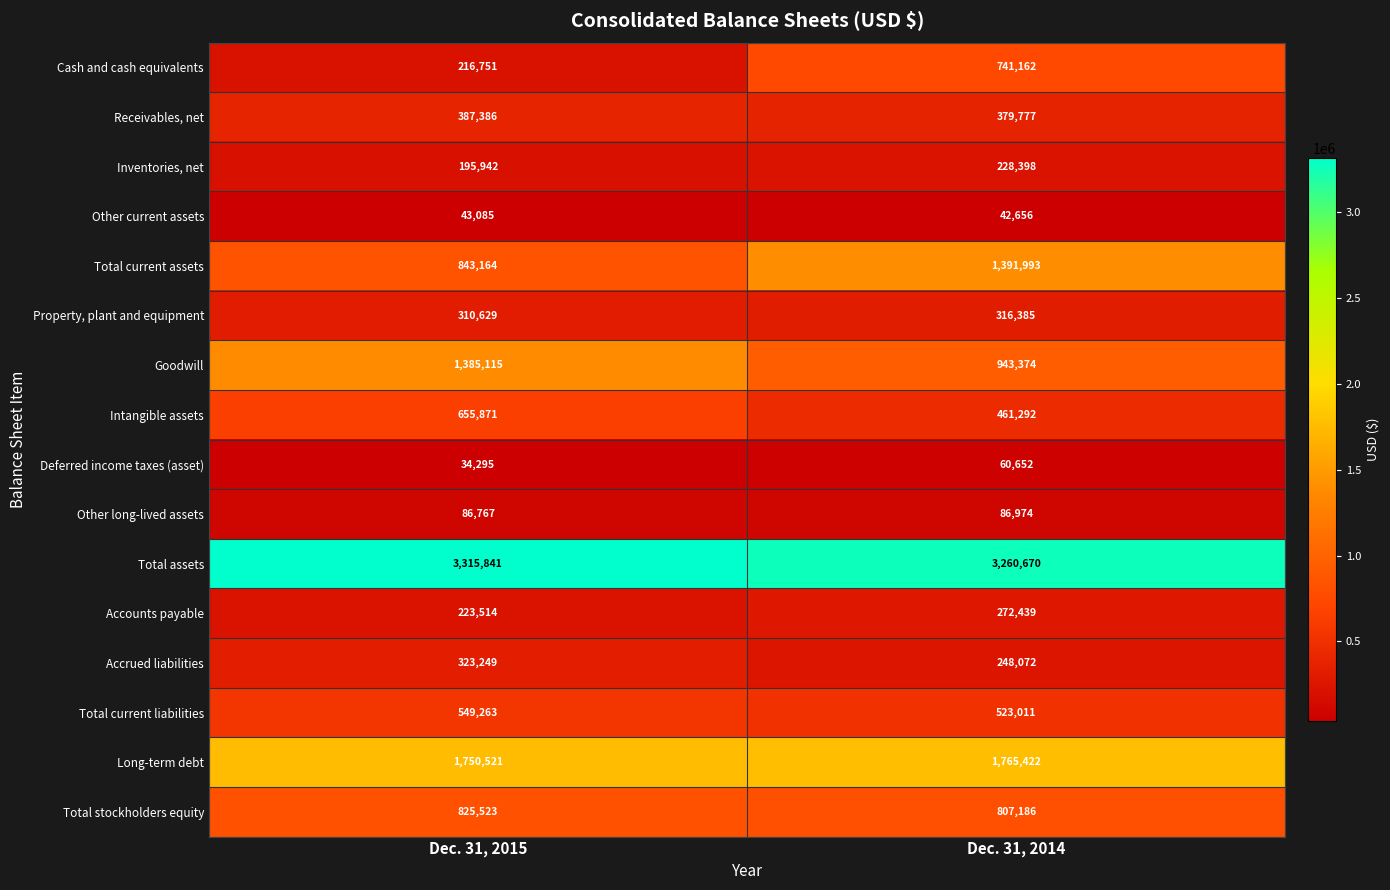

What is the maximum value shown in the chart?

3315841